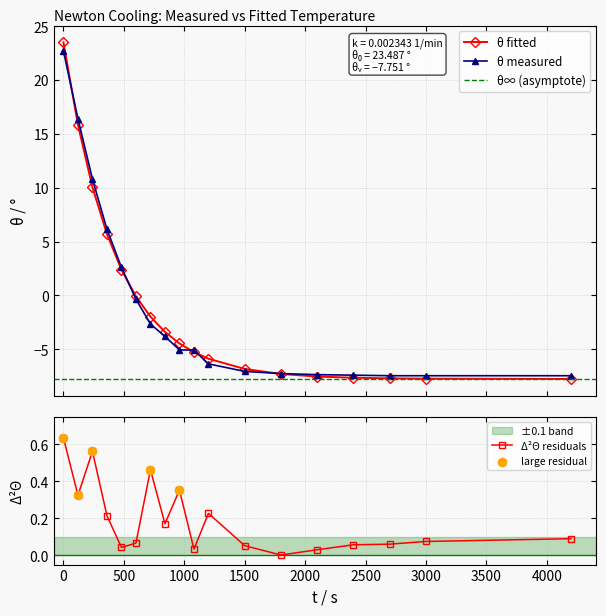

Is the value of residuals at 480 greater than the value of theta_fitted at 1200?

Yes